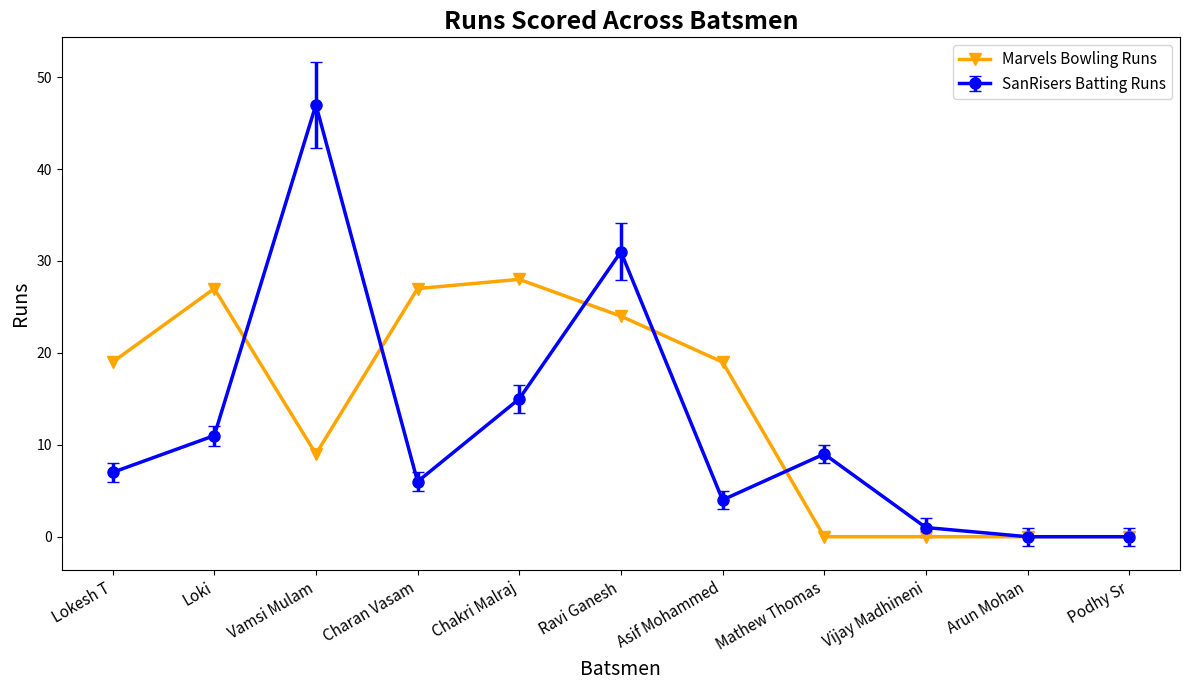

How many lines are shown in the chart?

2